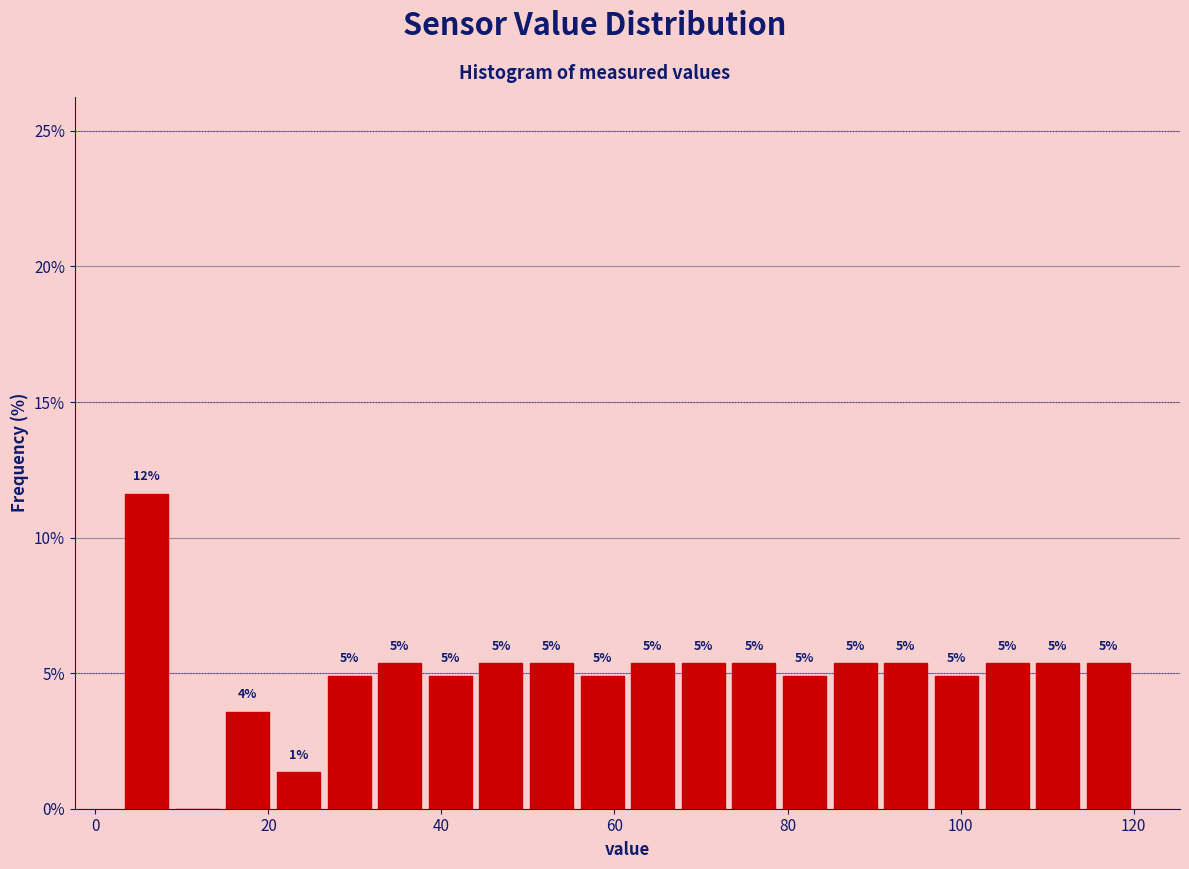

Read against the x-axis, roughly where is the centre of the tallest bar?

6